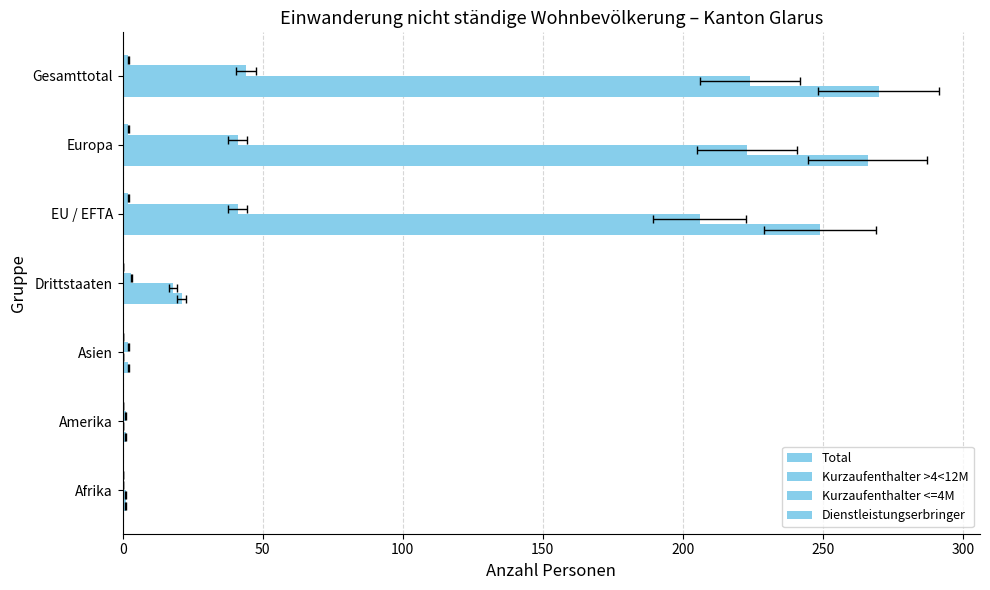

What is the average value of the Kurzaufenthalter >4<12M series?

96